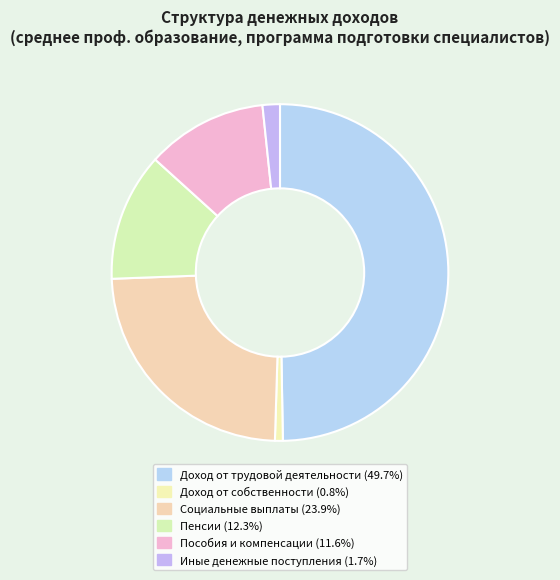

How many segments does this pie chart have?

6